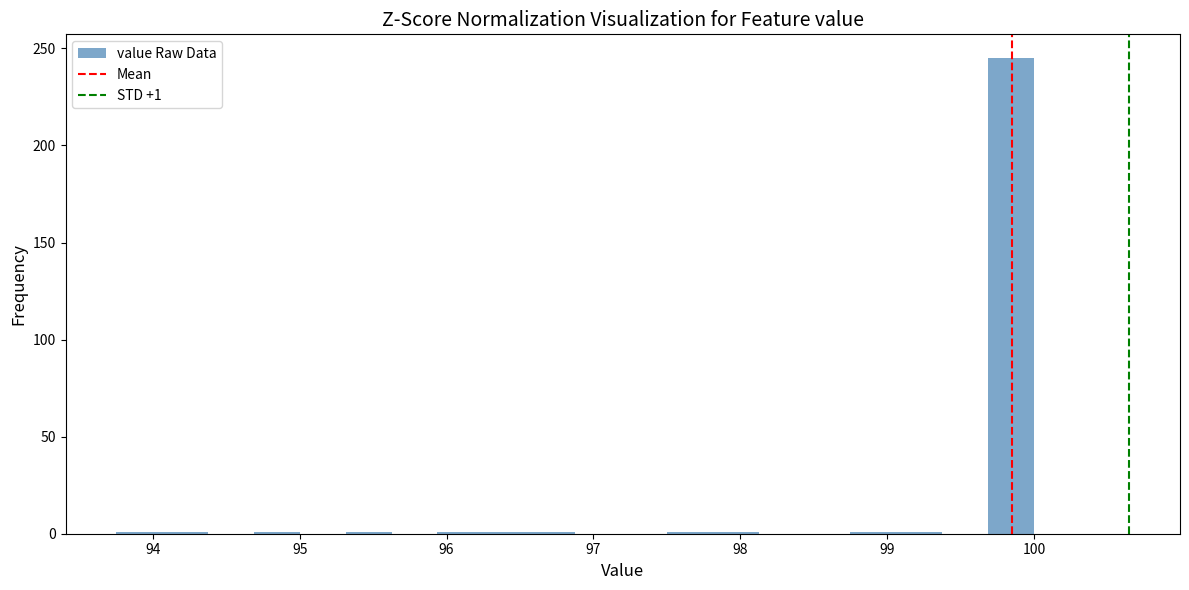

Read against the x-axis, roughly where is the centre of the tallest bar?

99.8